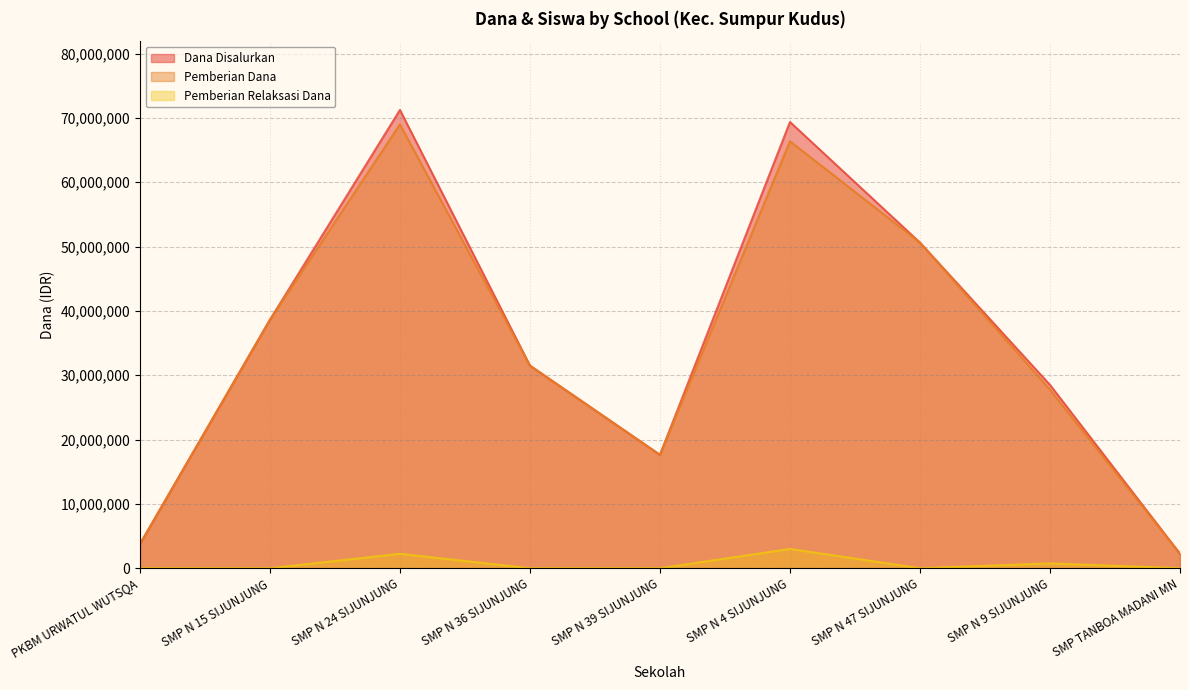

What is the difference between the highest and lowest values at SMP N 39 SIJUNJUNG?

17625000